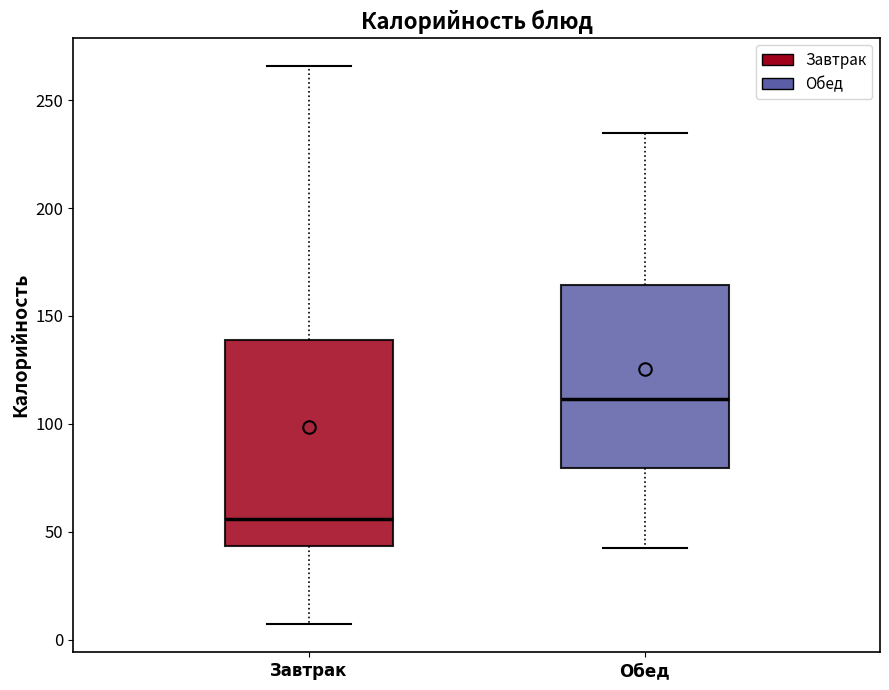

Where does the median line of the box for Завтрак sit on the y-axis? The values are not printed on the chart, so give them approximately, as read against the axis.

55